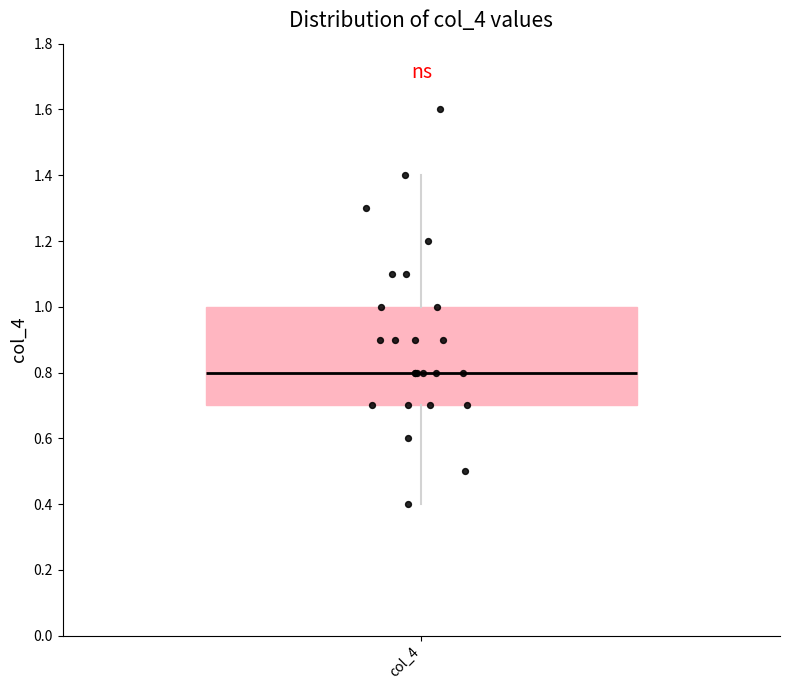

Transcribe this box plot: give where the median line is, the range the box spans, and where the two whiskers end, as read against the y-axis. The values are not printed on the chart, so give them approximately, as read against the axis.

median 0.8, box 0.7 to 1.0, whiskers 0.4 to 1.4